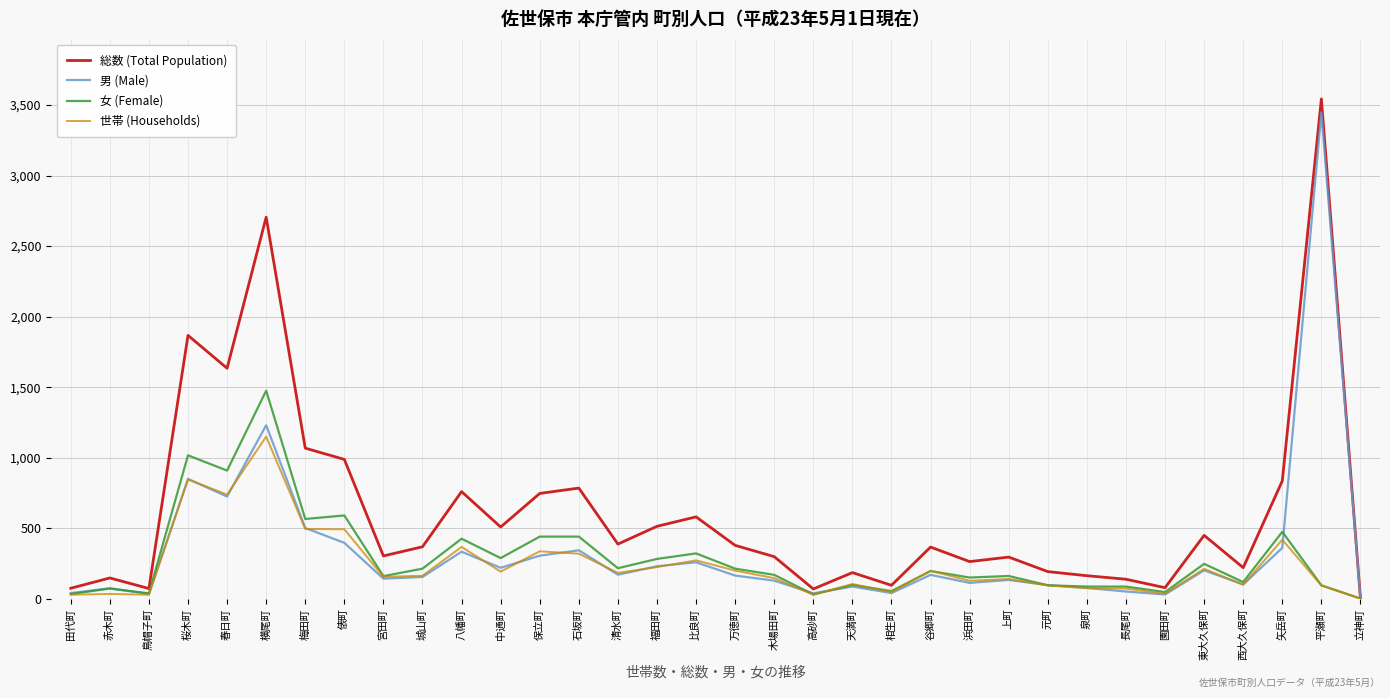

Which series has the widest spread of values?

総数 (Total Population)